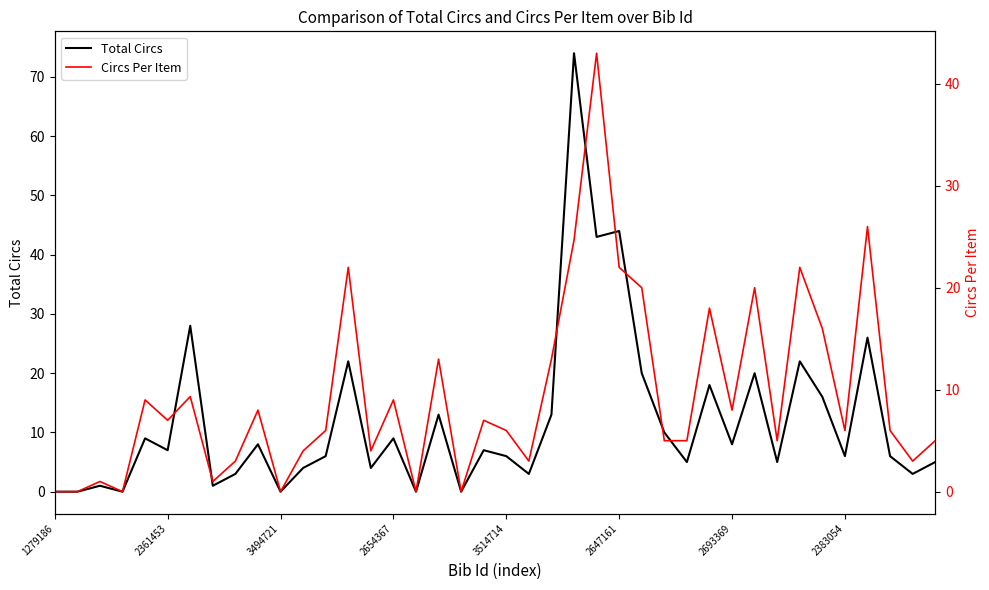

The value of Circs Per Item at 2383054 is 3.4. True or false?

False